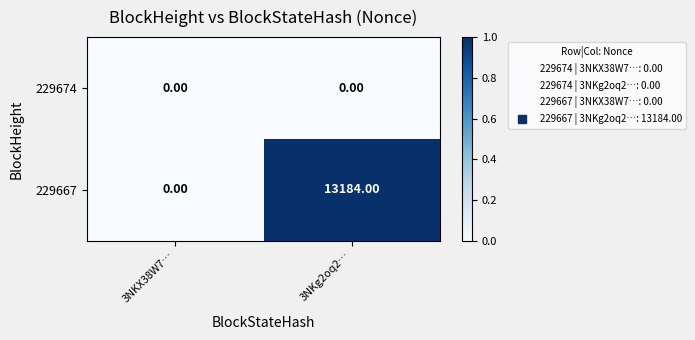

Which series changed the most between 3NKX38W7… and 3NKg2oq2…?

229667